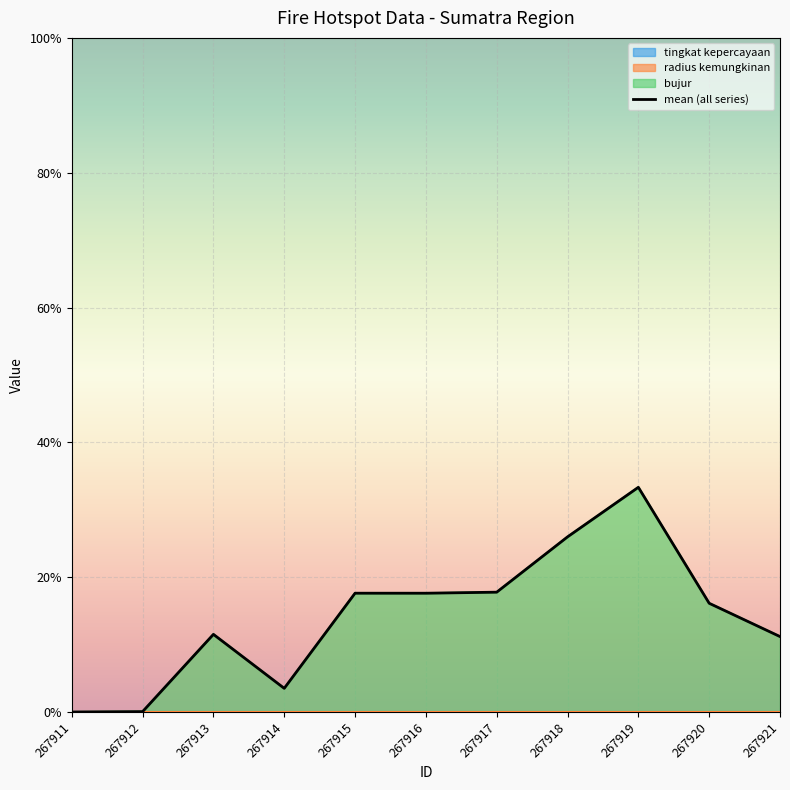

What is the value of the 10th point from the left?

0.2